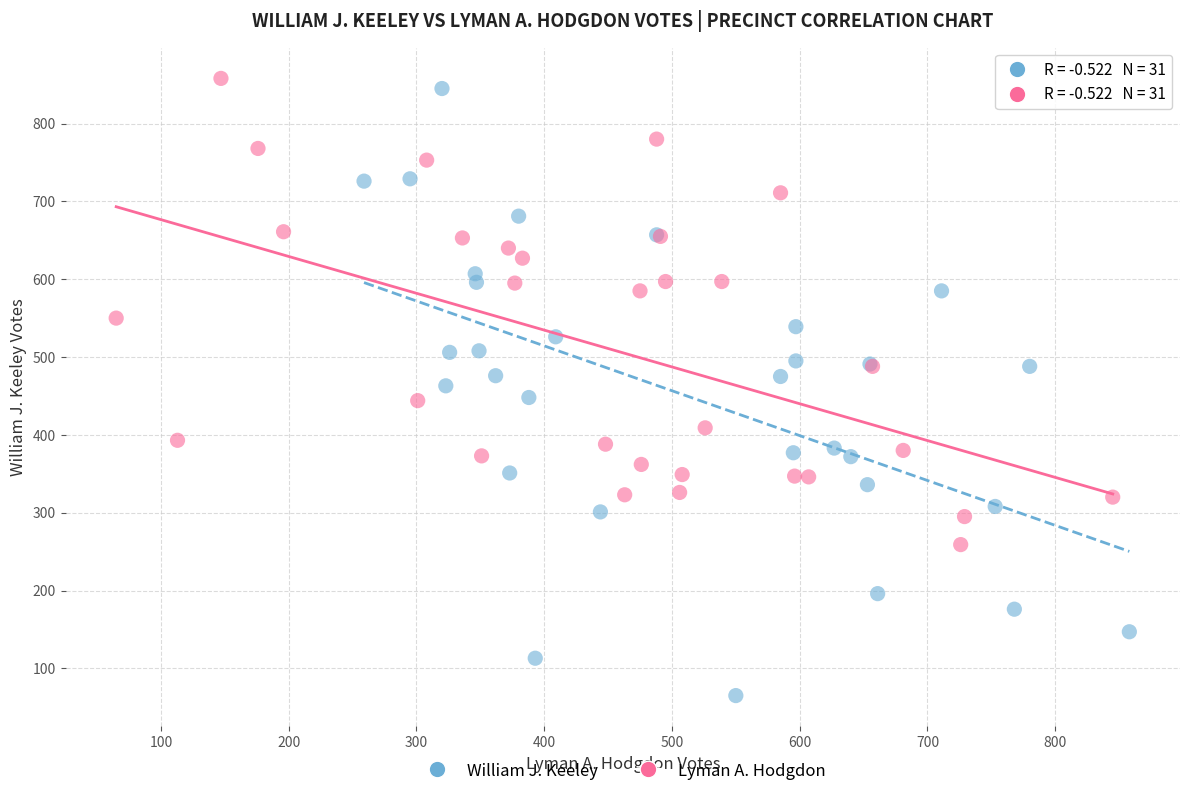

Which series has the largest Y range (max minus min)?

William J. Keeley